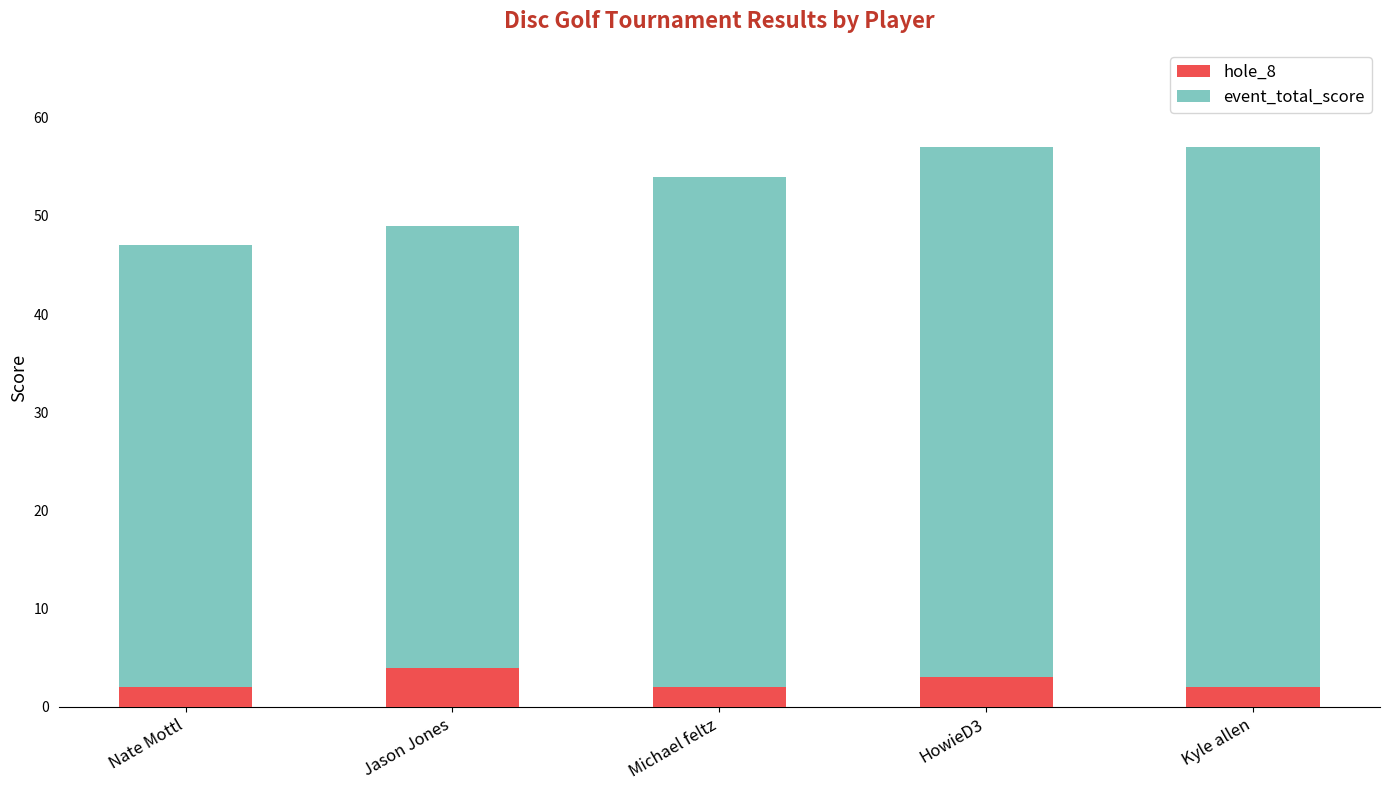

What is the sum of all hole_8 values?

13